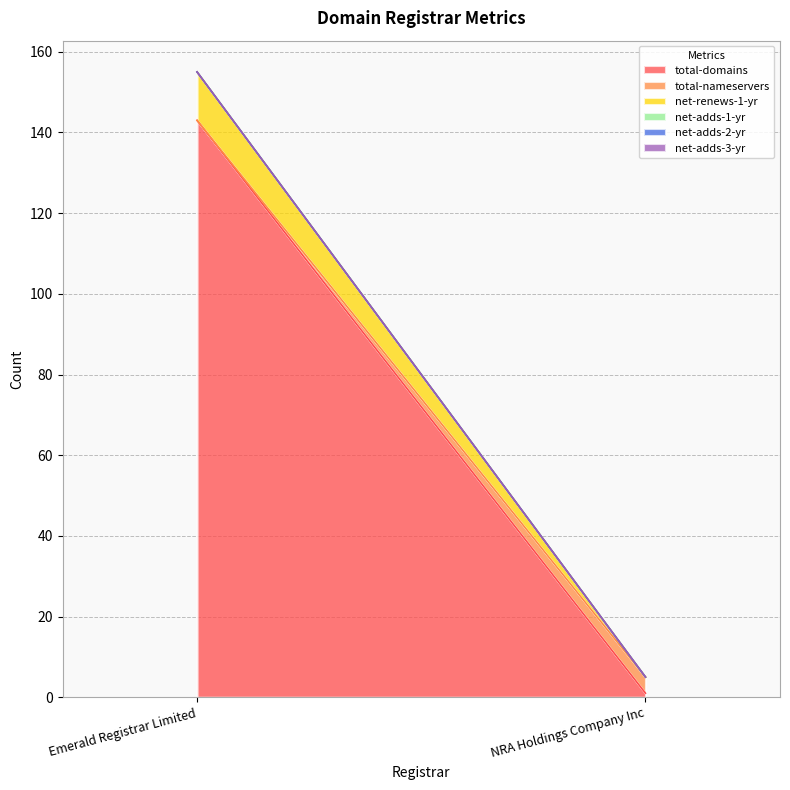

At which label does net-adds-3-yr reach its peak?

Emerald Registrar Limited